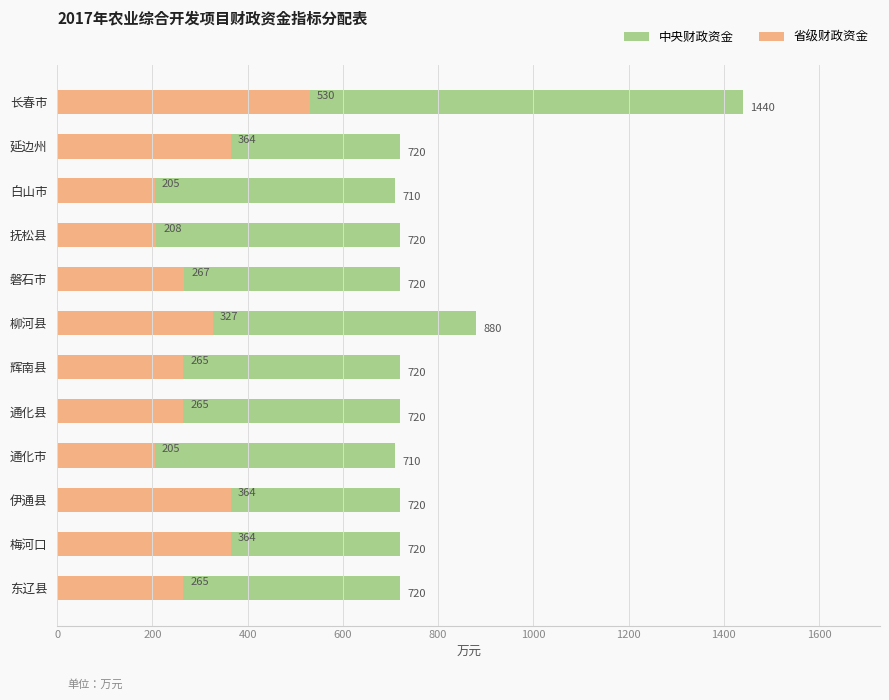

Between 白山市 and 柳河县, which is larger?

柳河县